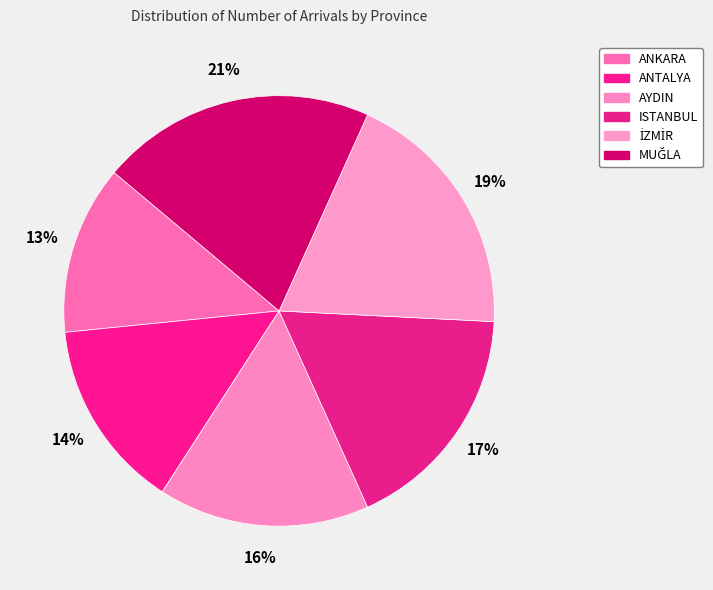

Count the number of slices in the pie.

6